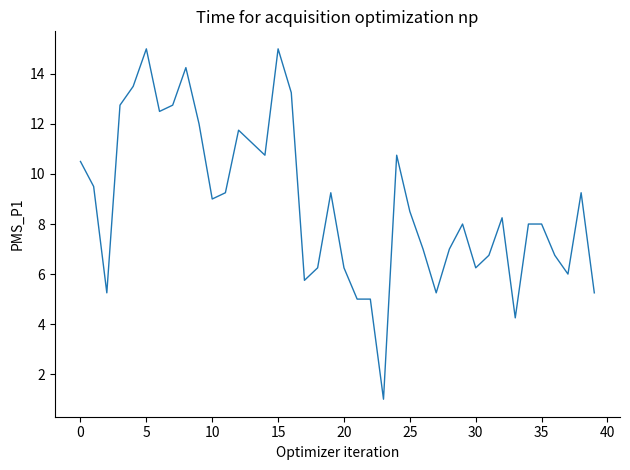

What is the difference between the maximum and minimum values?

14.0